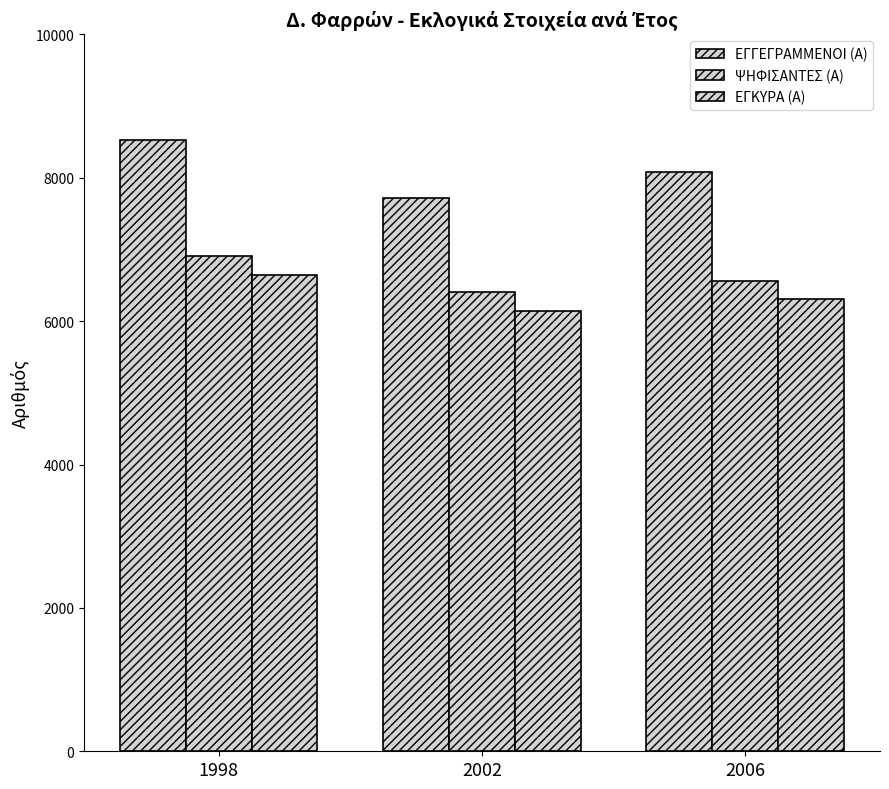

Where does the ΨΗΦΙΣΑΝΤΕΣ (Α) series first go above 6555?

1998